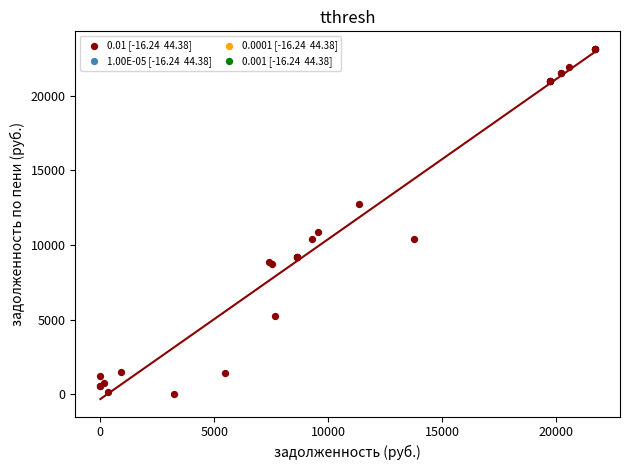

What Y value in the scatter plot is closest to 11569?

10865.4